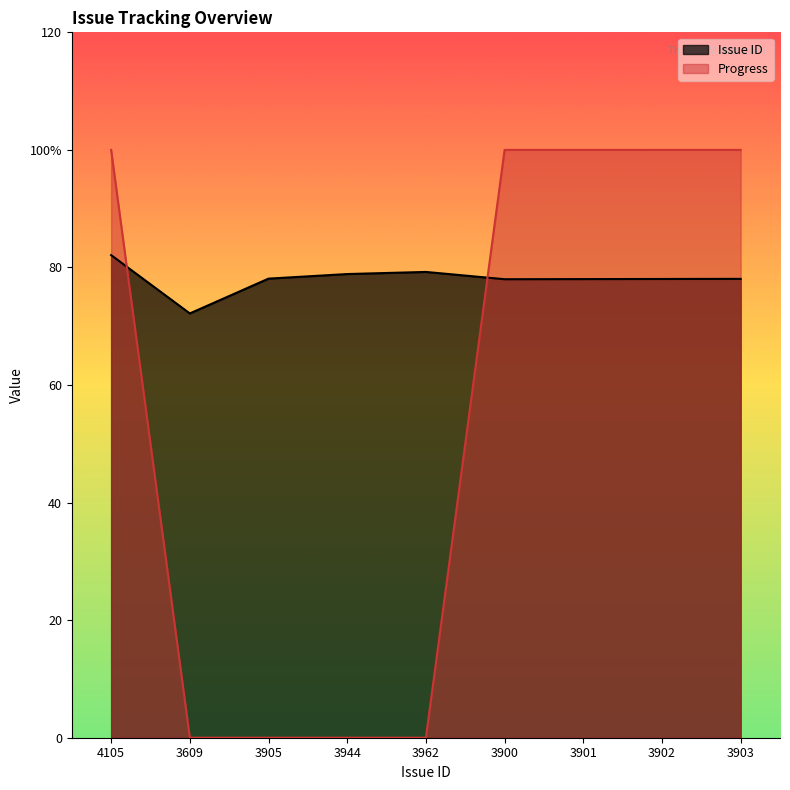

Which series has the widest spread of values?

Progress